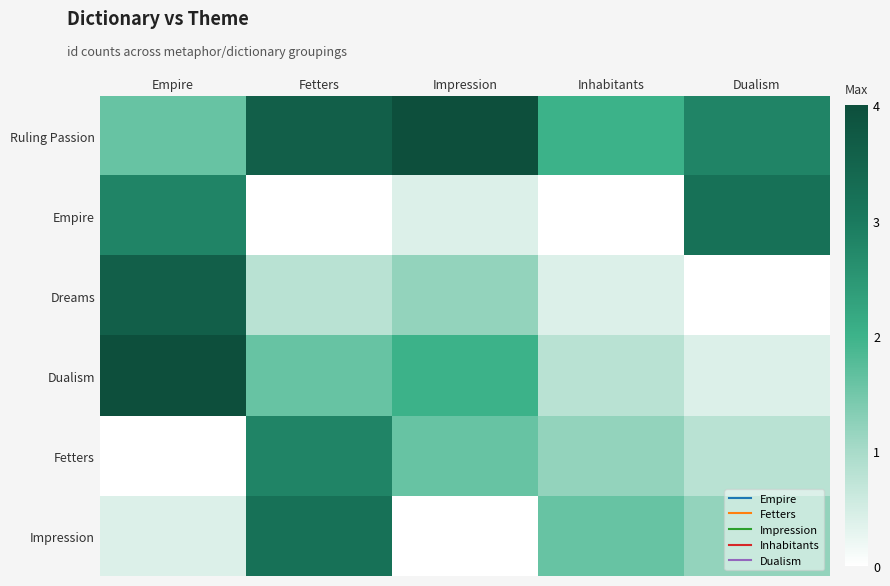

At which category is the sum across all series the highest?

Empire